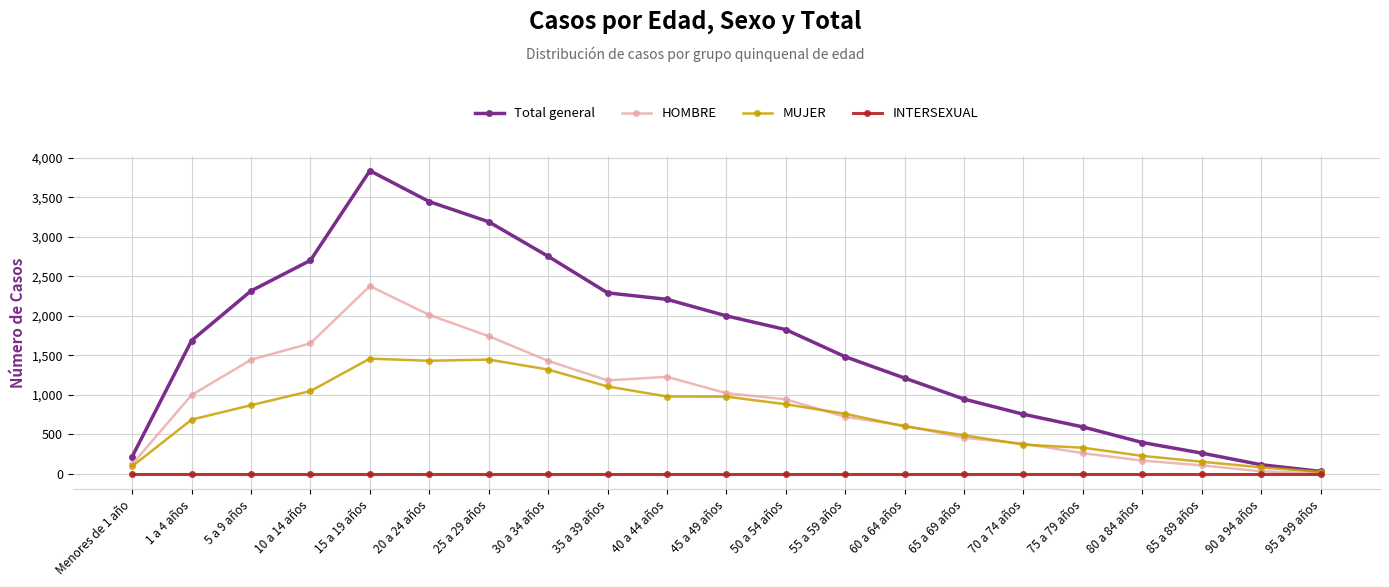

How many categories are shown in the chart?

21